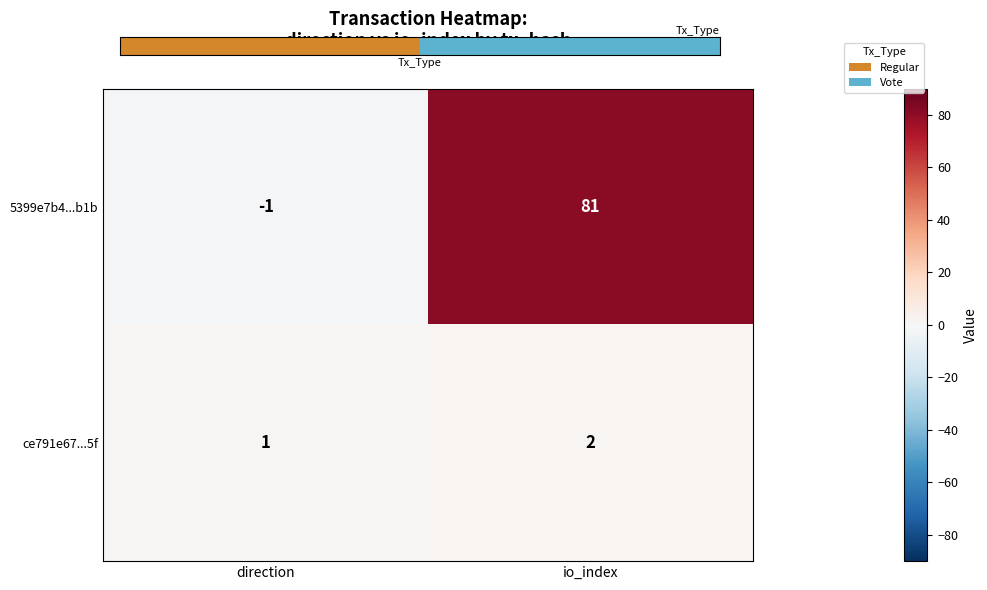

Which series has the largest total across all categories?

5399e7b4...b1b